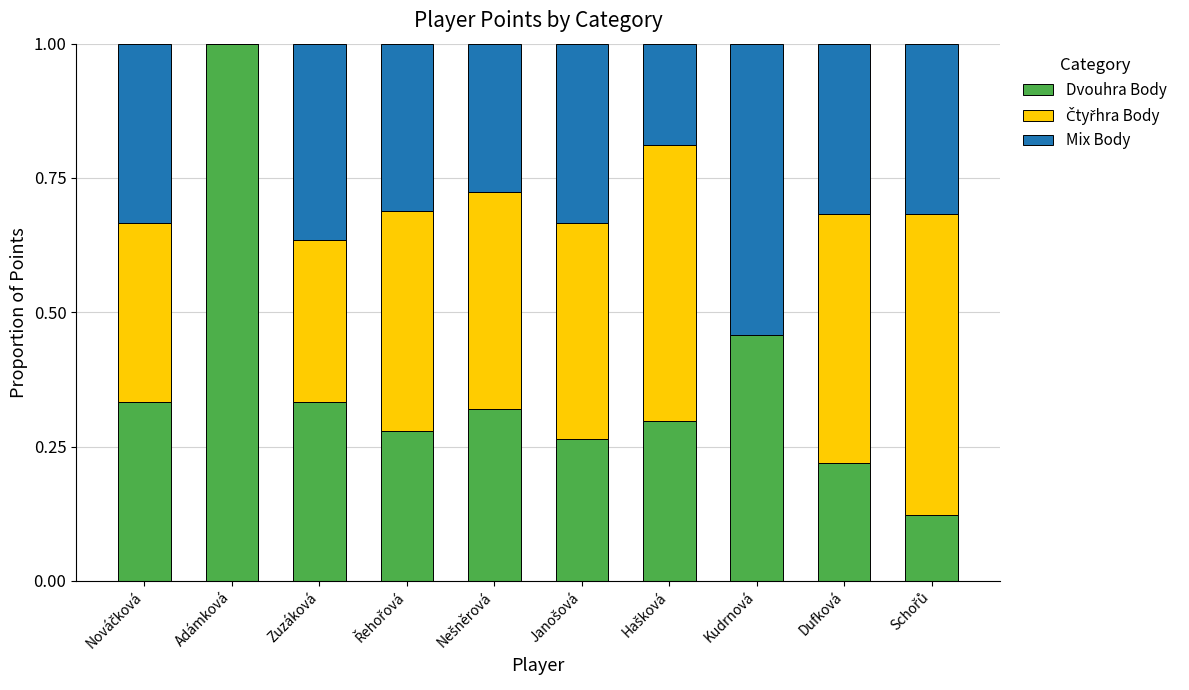

What is the maximum value for Dvouhra Body?

1.0